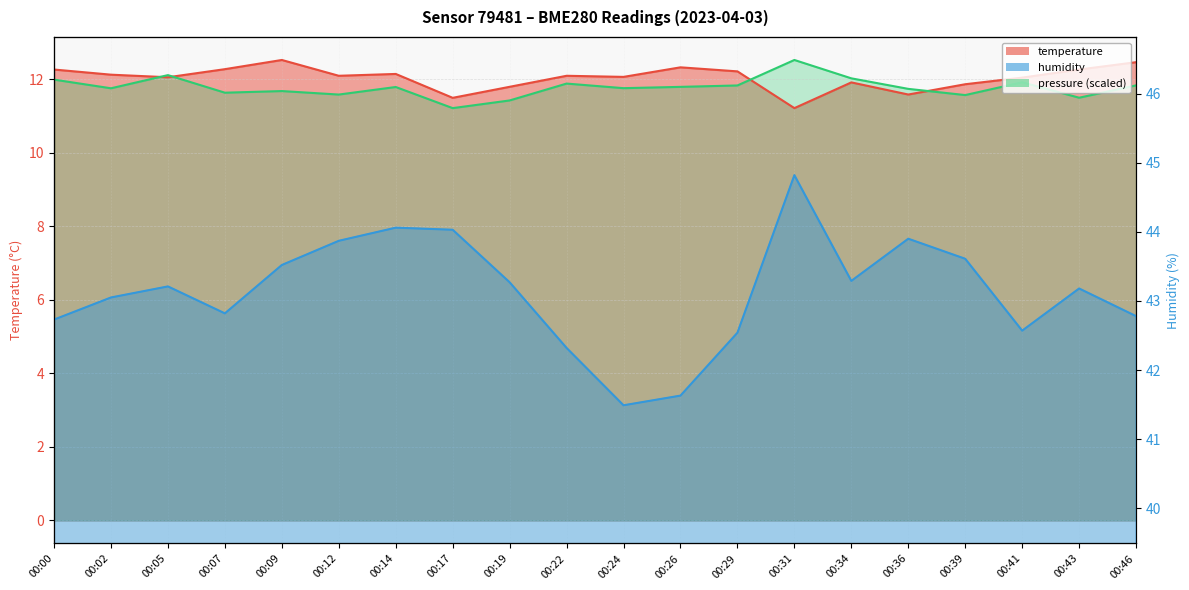

How many interior local peaks does the pressure_norm series have?

6